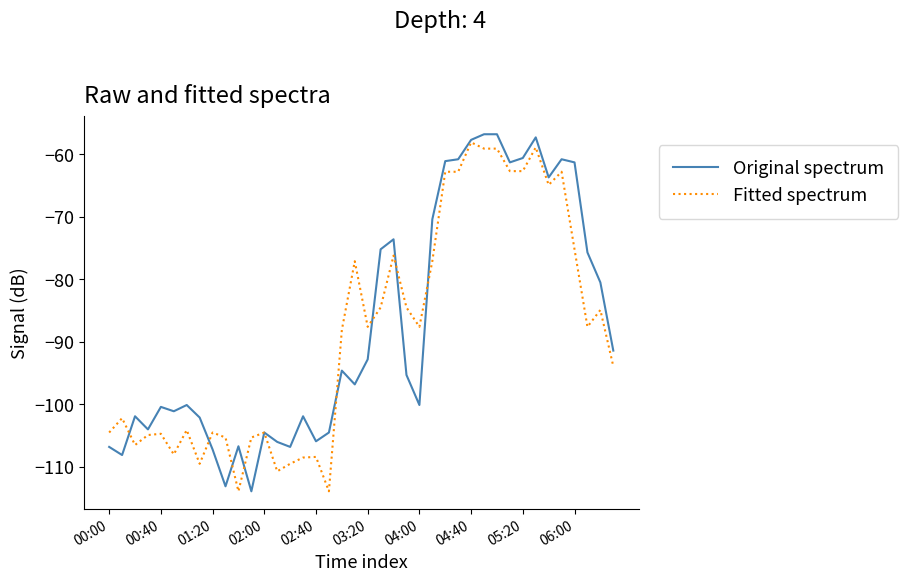

What is the minimum value shown in the chart?

-113.9